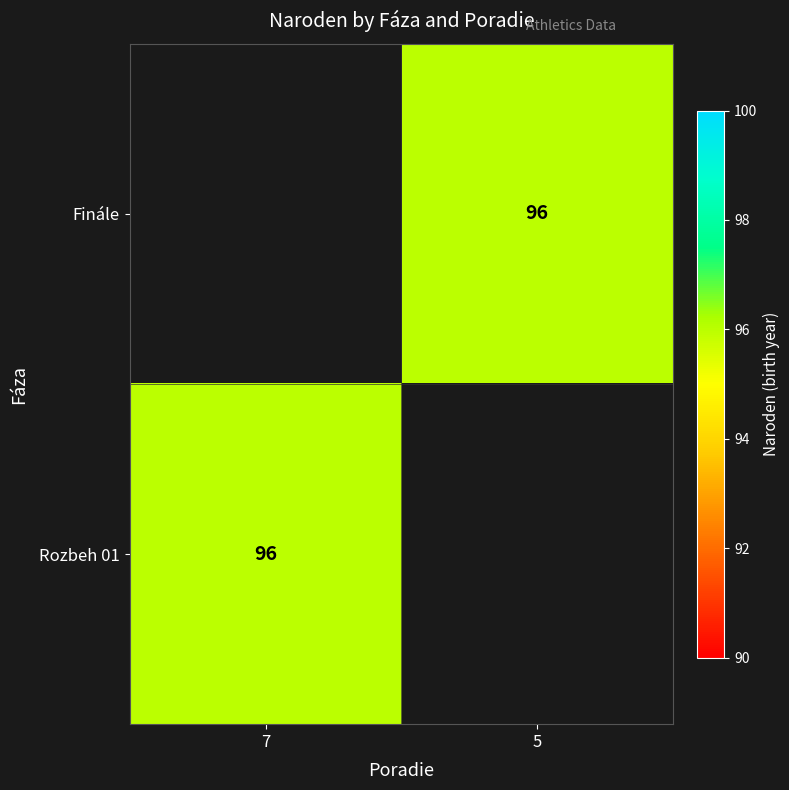

List the series in order of their peak value, highest first.

Finále, Rozbeh 01